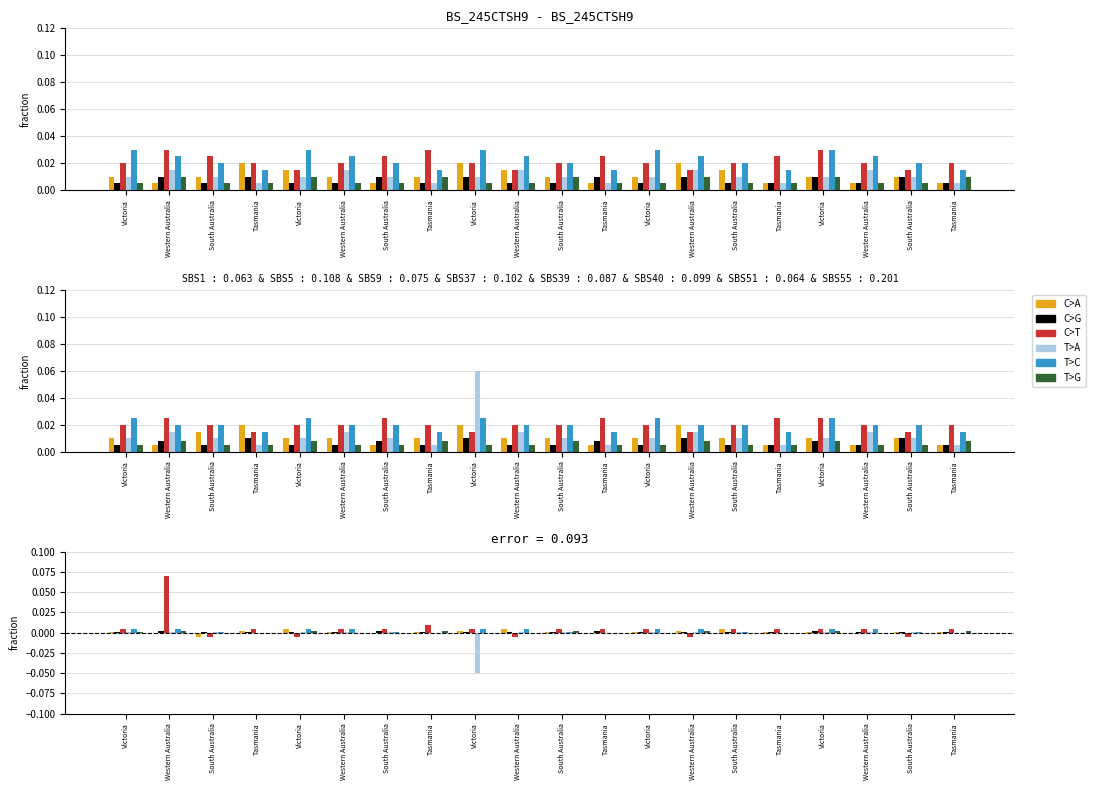

Is the value of C>G at Victoria greater than the value of C>T at Western Australia?

No